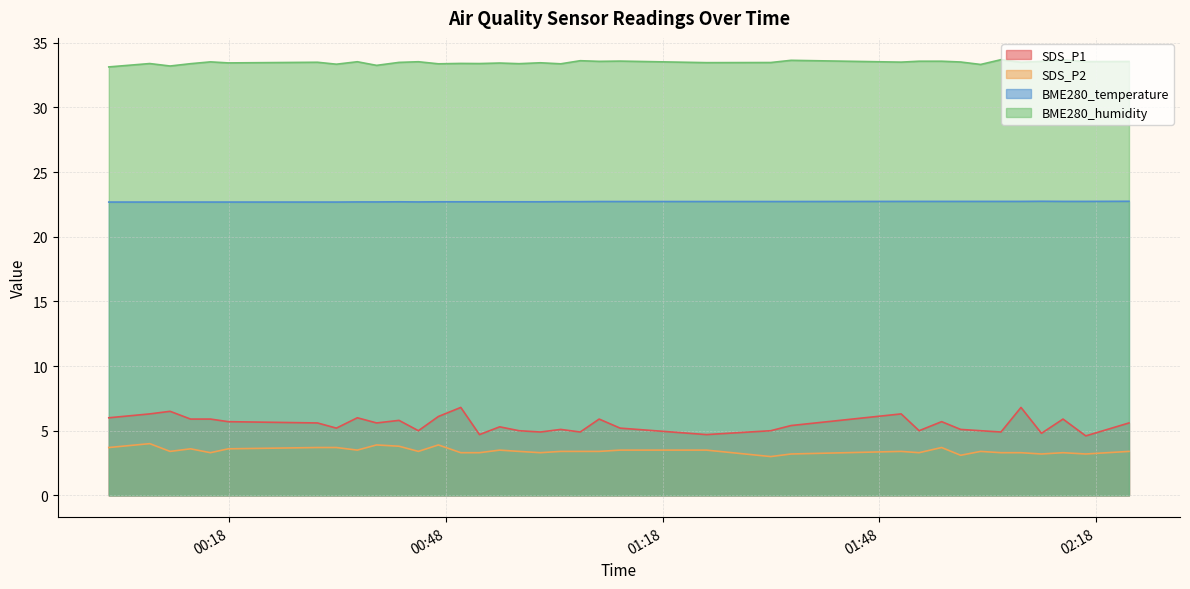

How many BME280_temperature values are between 22 and 23?

36